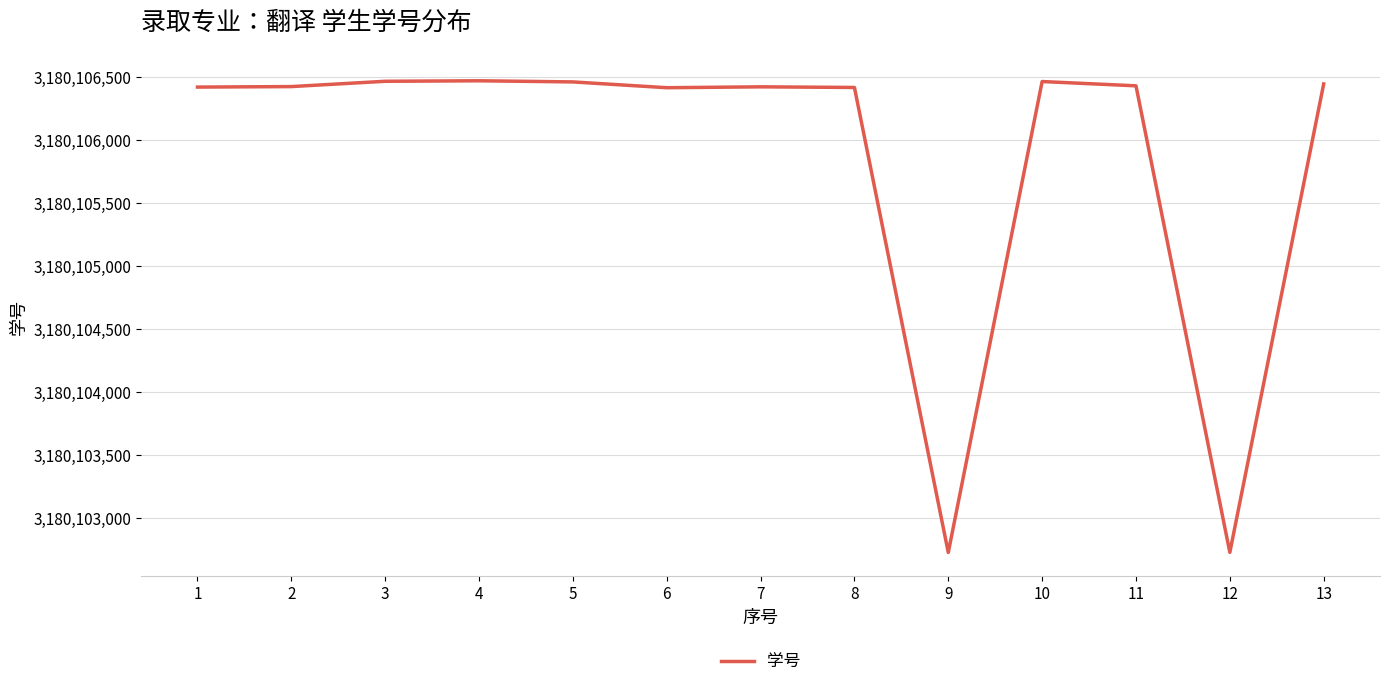

The value at 4 is 4828910547. True or false?

False